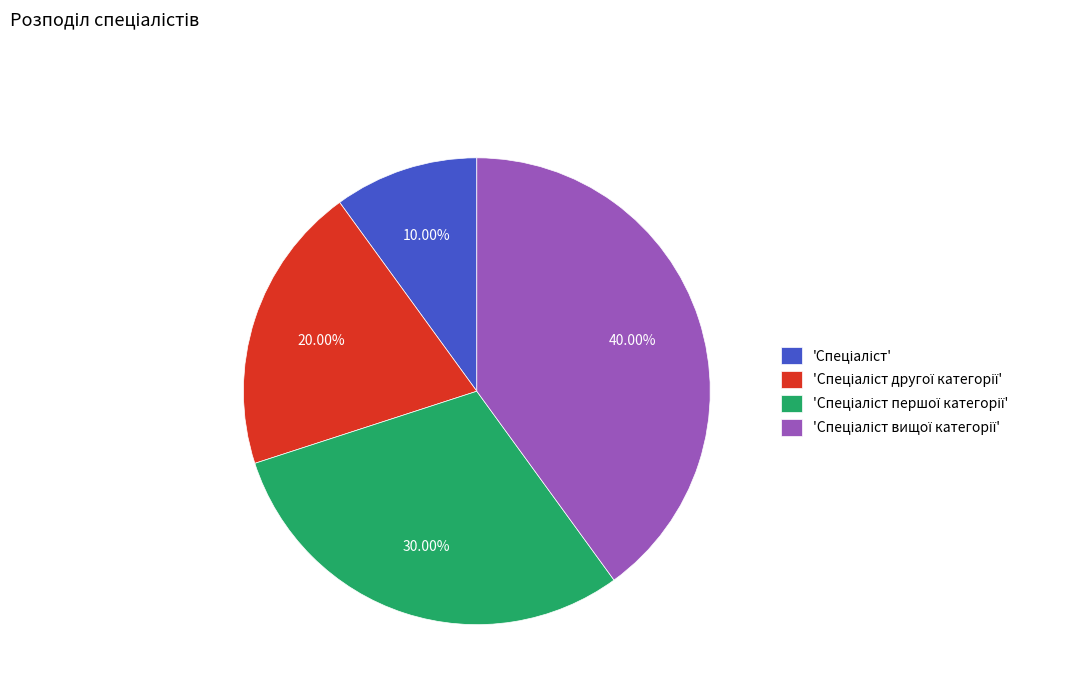

Does any single category account for the majority?

No